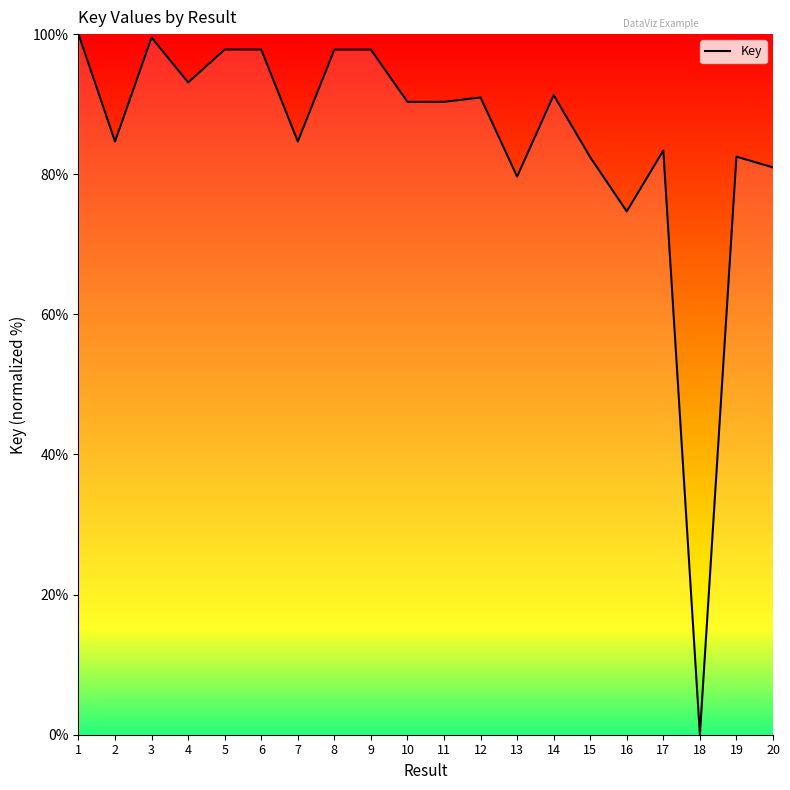

What is the approximate value at 14?

91.3